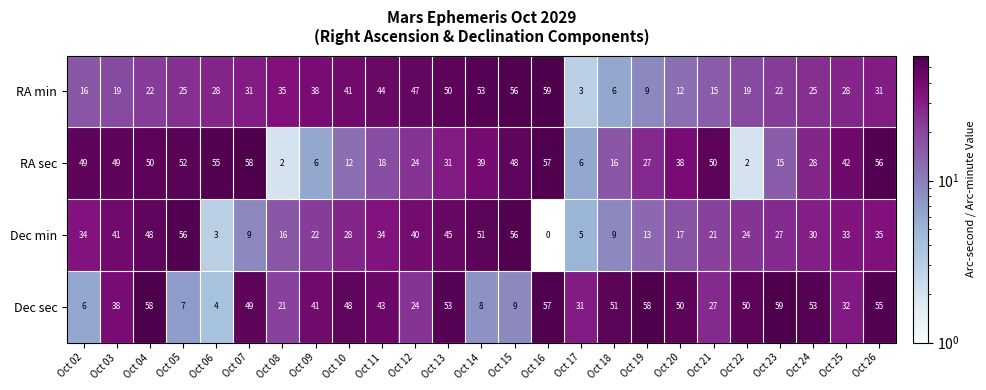

Between Oct 13 and Oct 19, which series saw the biggest shift?

RA min